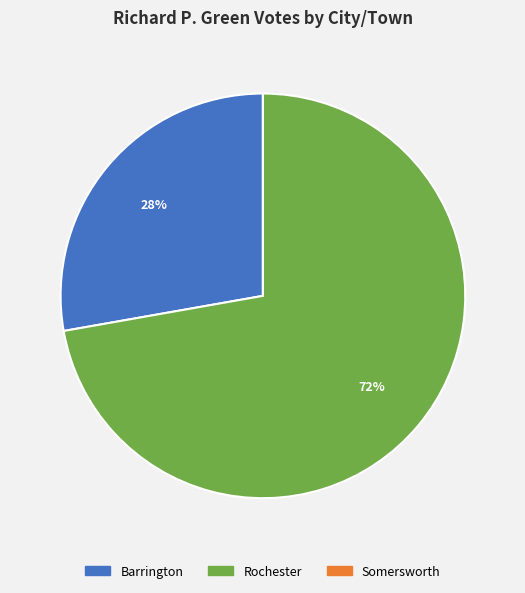

Is it true that Rochester is 72% of the pie?

True